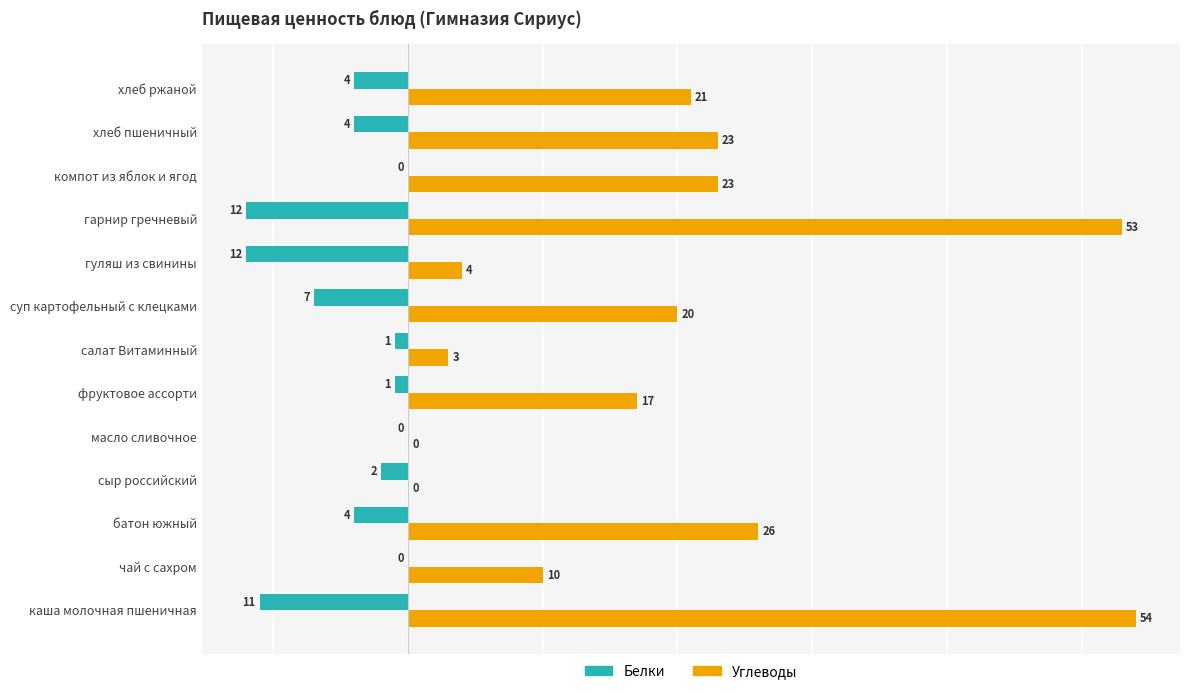

The value of Углеводы at гуляш из свинины is 4. True or false?

True